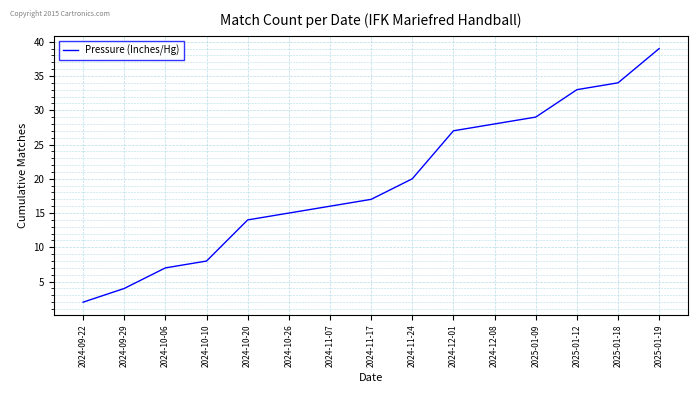

Reading left to right, what are all the values shown in this chart?

2024-09-22=2	2024-09-29=4	2024-10-06=7	2024-10-10=8	2024-10-20=14	2024-10-26=15	2024-11-07=16	2024-11-17=17	2024-11-24=20	2024-12-01=27	2024-12-08=28	2025-01-09=29	2025-01-12=33	2025-01-18=34	2025-01-19=39